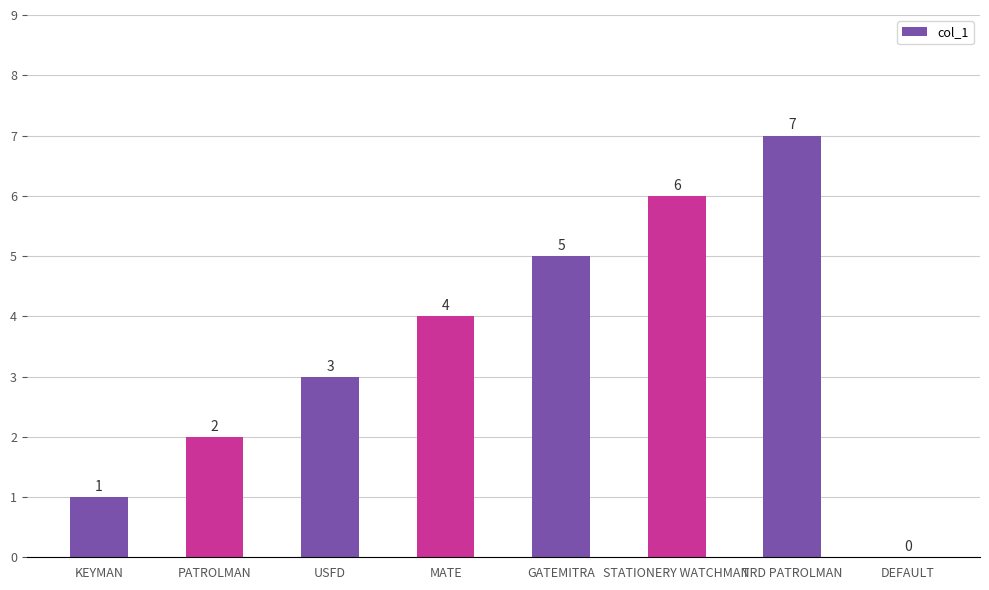

Which label corresponds to the largest value in the chart?

TRD PATROLMAN